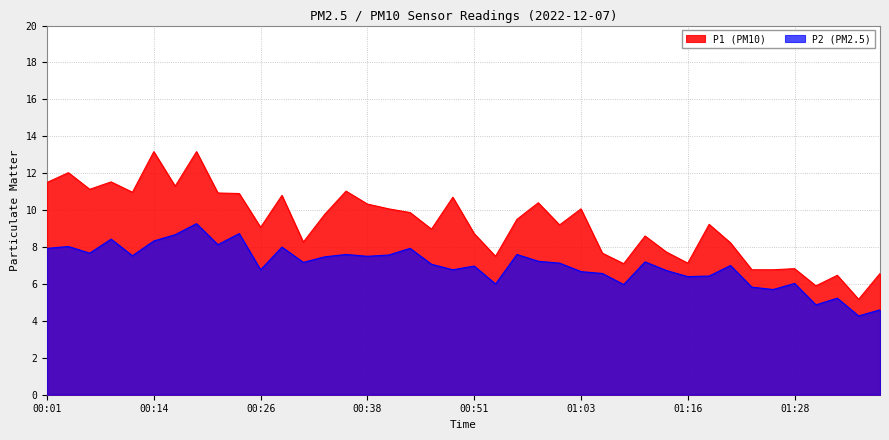

How many data points in P2 are above 7?

22